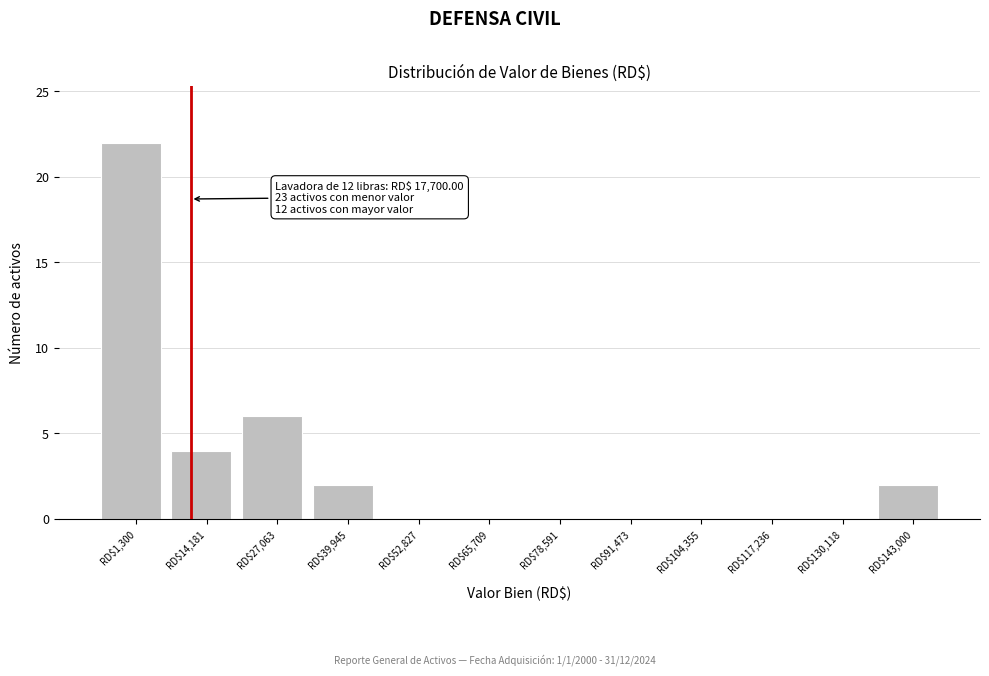

Where is the data nearest to the value 11?

RD$27,063